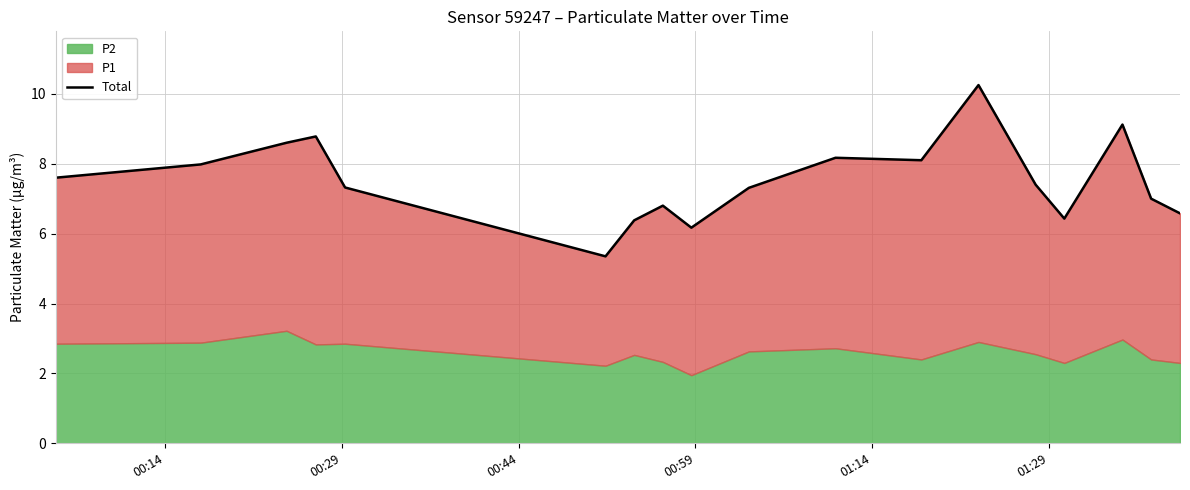

How many points are higher than both their immediate neighbors (excluding endpoints)?

5